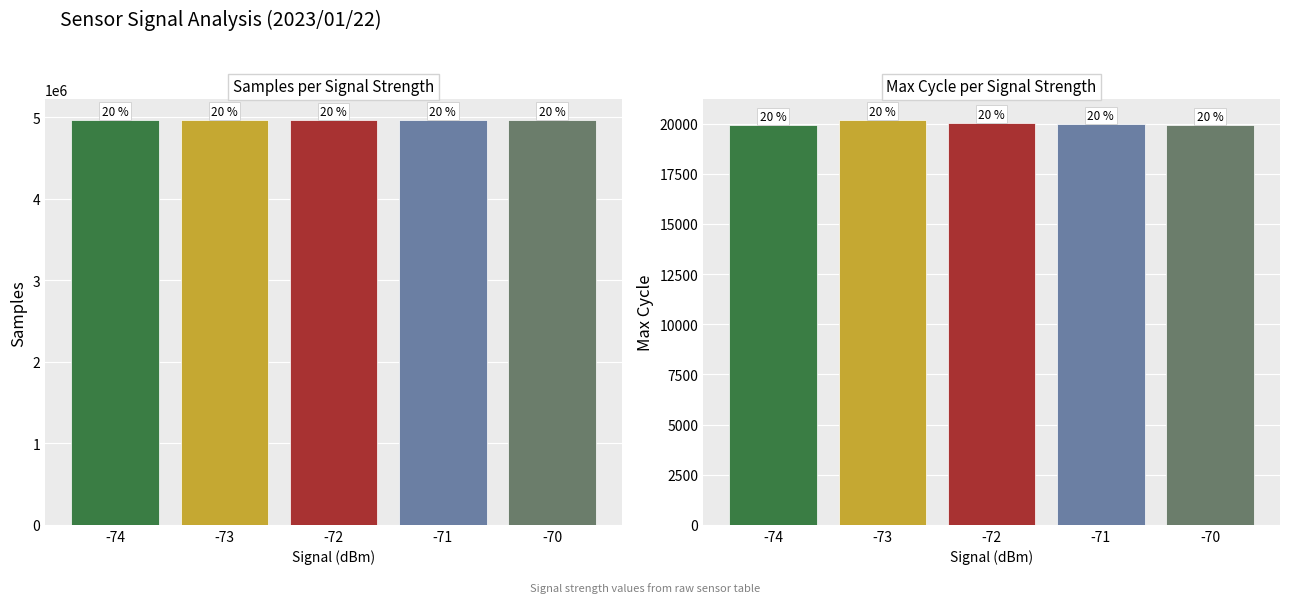

Rank the series by their average value, from lowest to highest.

Max_cycle, Samples